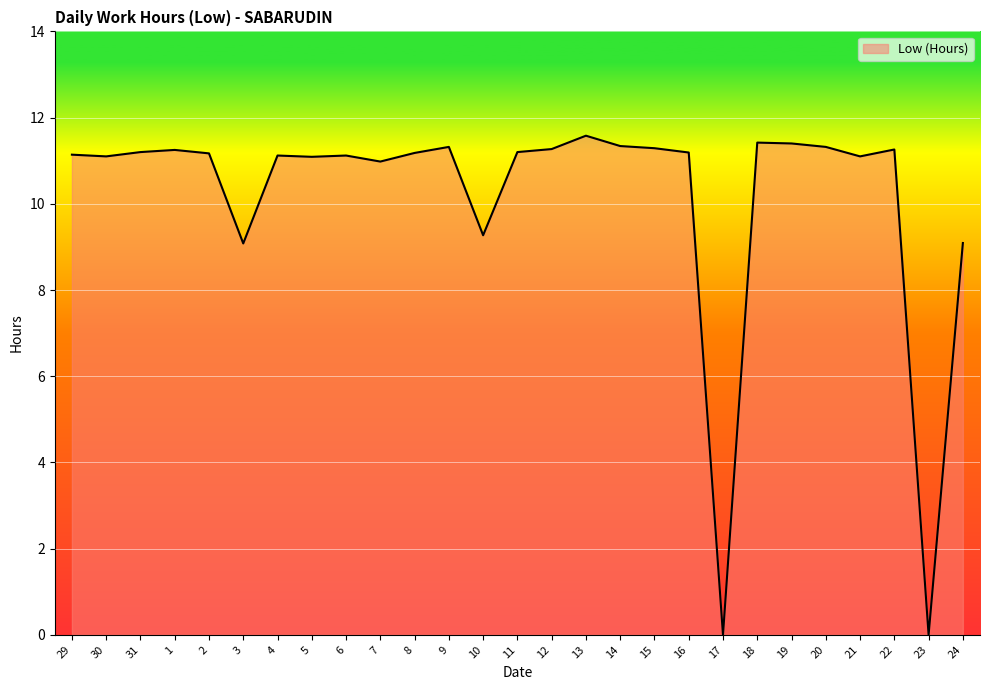

What is the difference between the maximum and minimum values?

11.6